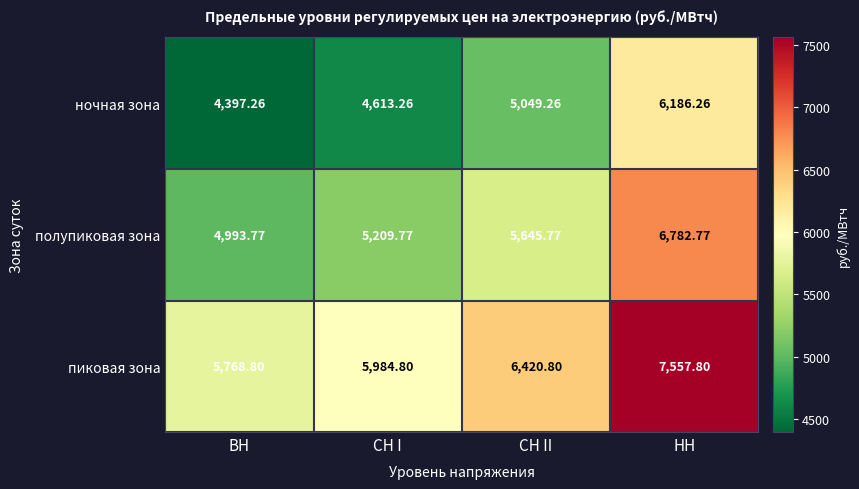

Which category has the lowest value across all series?

ВН